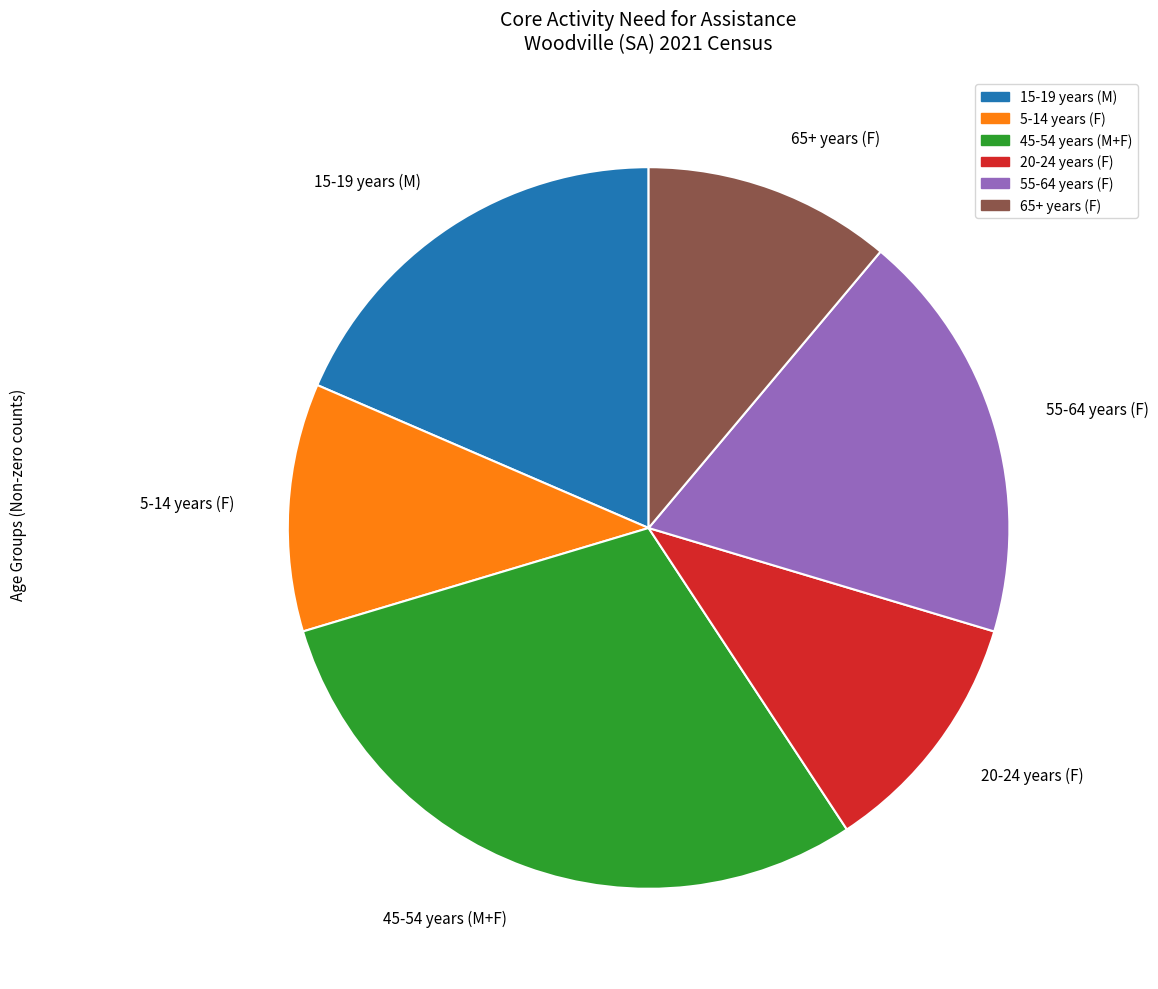

Count the number of slices in the pie.

6